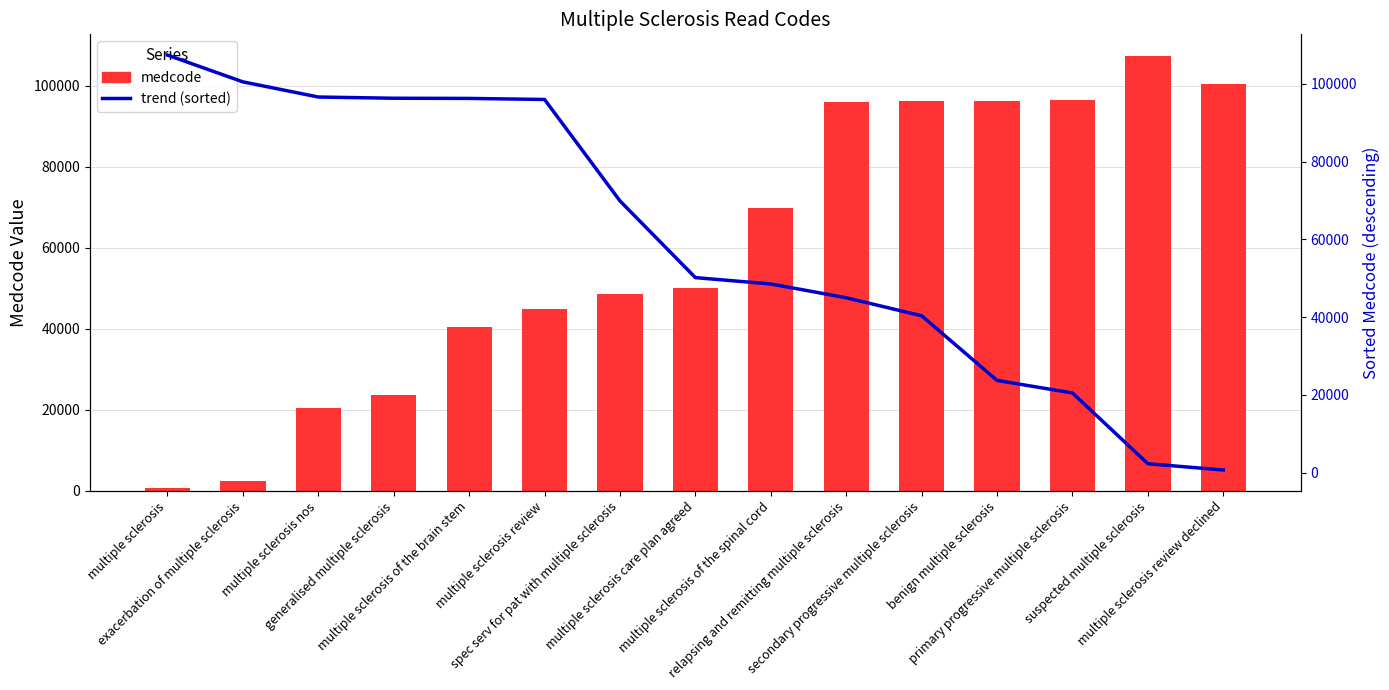

The medcode series shows 20493 at multiple sclerosis nos. True or false?

True